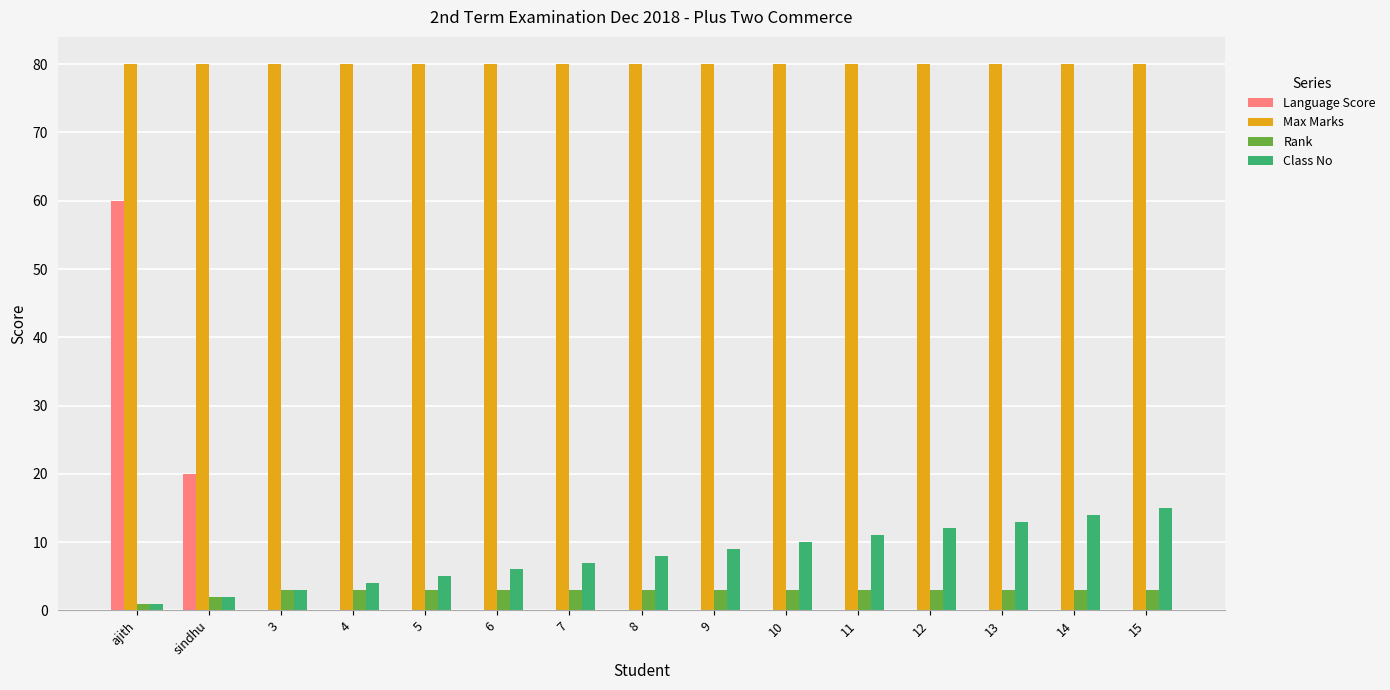

Reading left to right, extract all data points from this chart.

Language Score: 60	20	0	0	0	0	0	0	0	0	0	0	0	0	0
Max Marks: 80	80	80	80	80	80	80	80	80	80	80	80	80	80	80
Rank: 1	2	3	3	3	3	3	3	3	3	3	3	3	3	3
Class No: 1	2	3	4	5	6	7	8	9	10	11	12	13	14	15